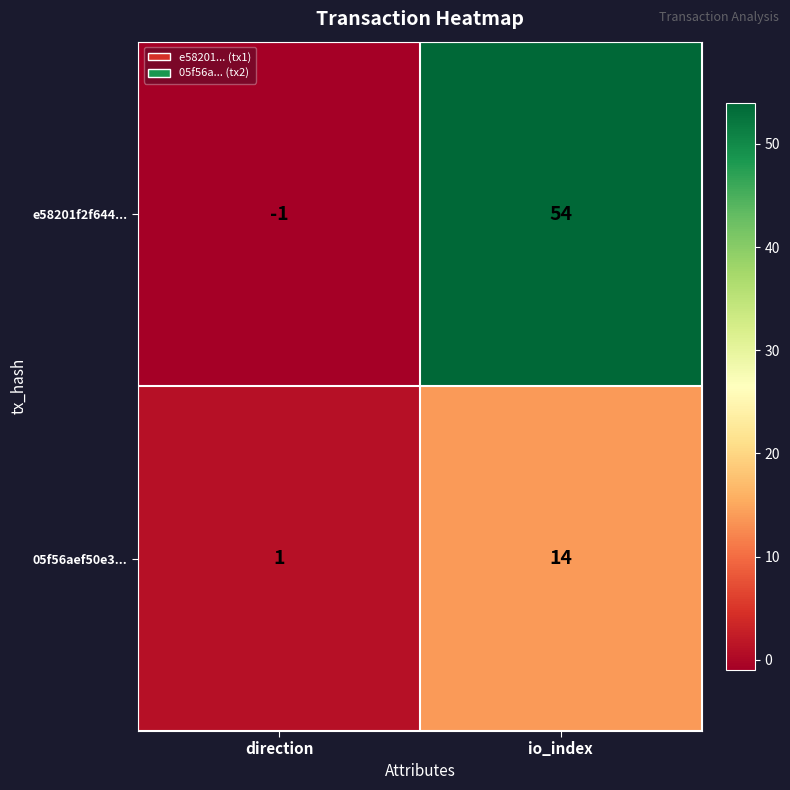

Reading left to right, list all the values displayed in this chart.

e58201f2f644...: direction=-1	io_index=54
05f56aef50e3...: direction=1	io_index=14